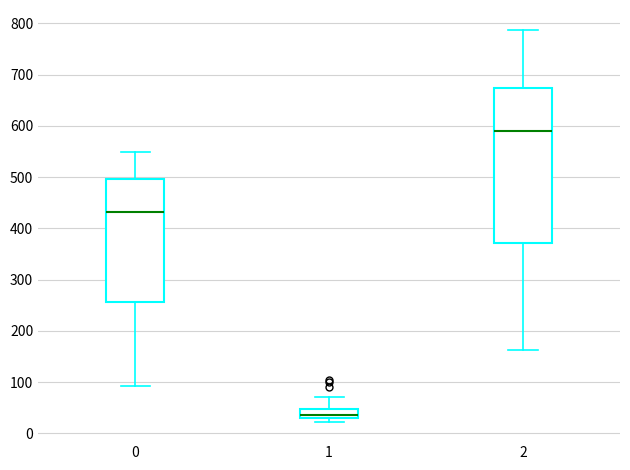

Reading left to right, transcribe this box plot: for each box, give where its median line is, the range the box spans, and where its two whiskers end, as read against the y-axis. The values are not printed on the chart, so give them approximately, as read against the axis.

0: median 430, box 260 to 500, whiskers 90 to 550
1: median 40, box 30 to 50, whiskers 20 to 70
2: median 590, box 370 to 670, whiskers 160 to 790